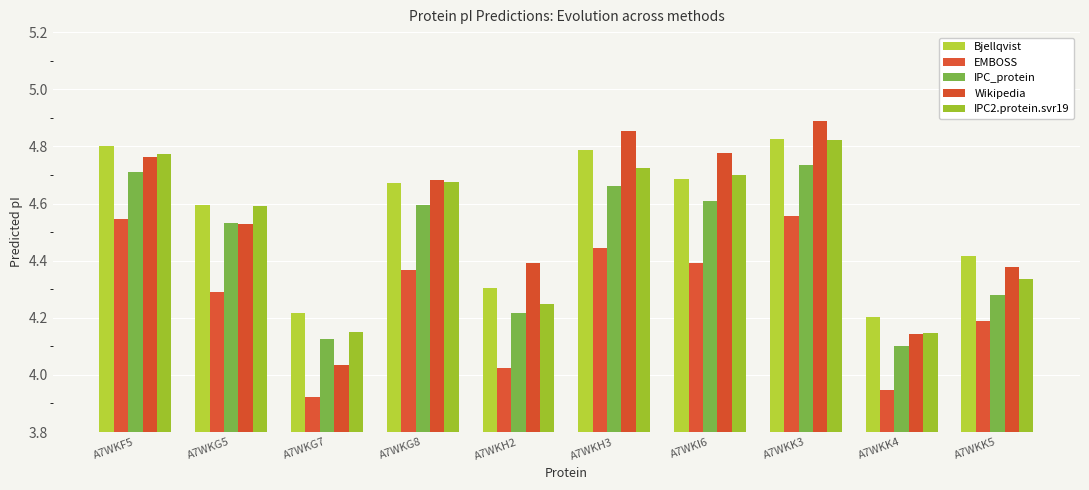

Is it true that Bjellqvist equals 4.6 at A7WKG5?

True